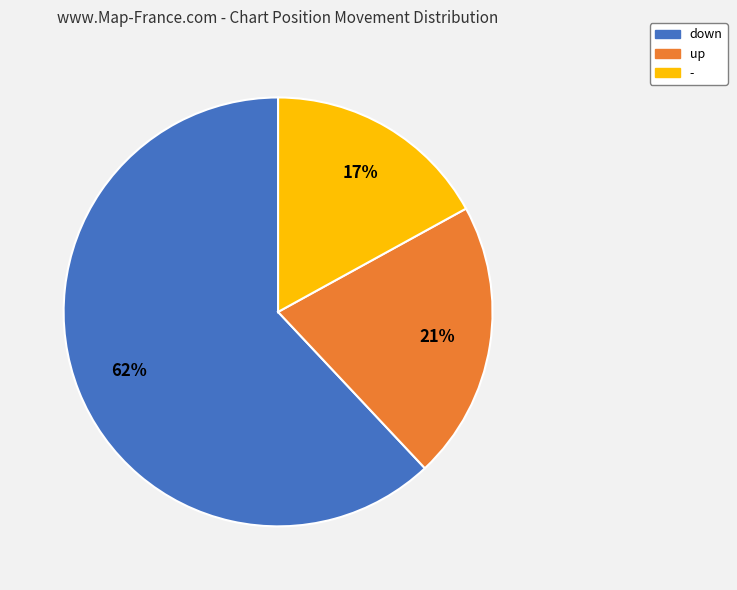

To the nearest percent, what is the combined percentage of up and -?

38%